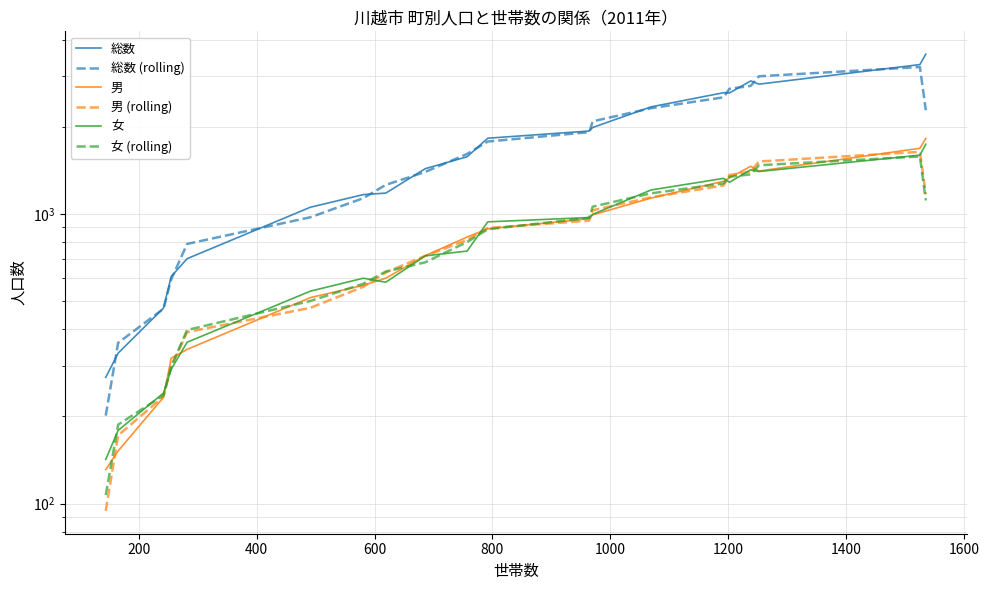

Is this an area chart (filled region under the line)?

No